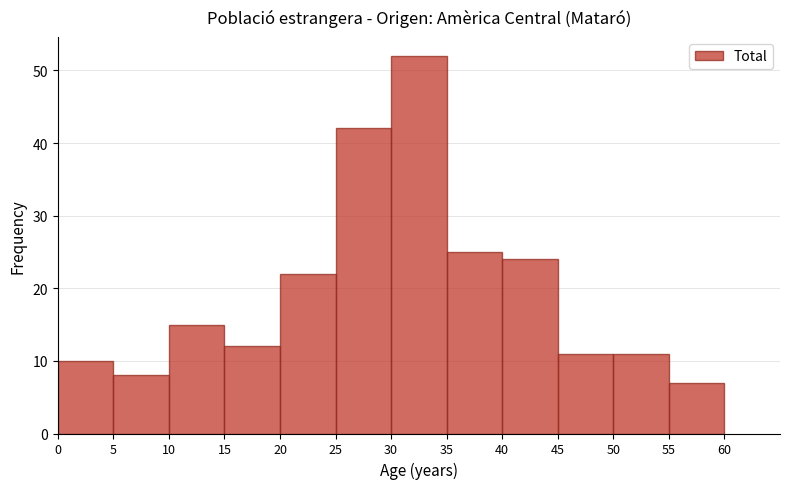

Over which range of the x-axis is the bar tallest?

30 to 35